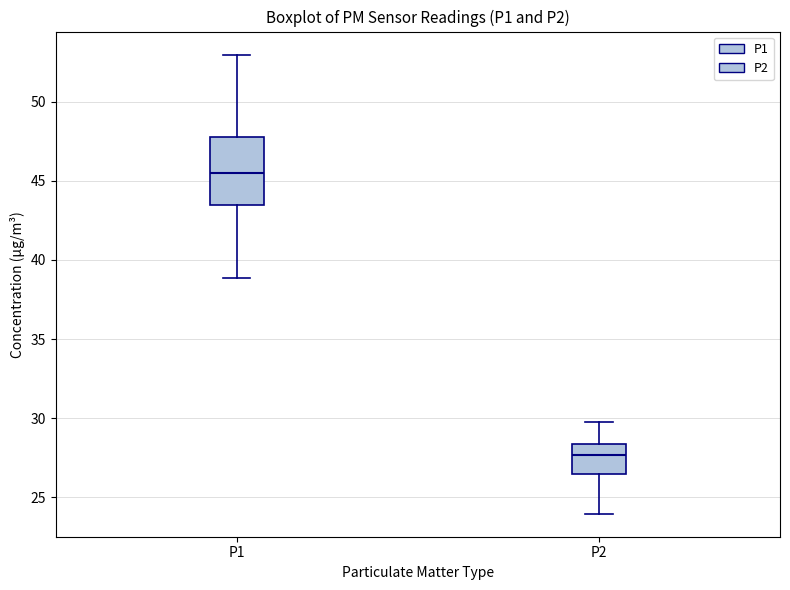

Which box's median line is the lowest?

P2